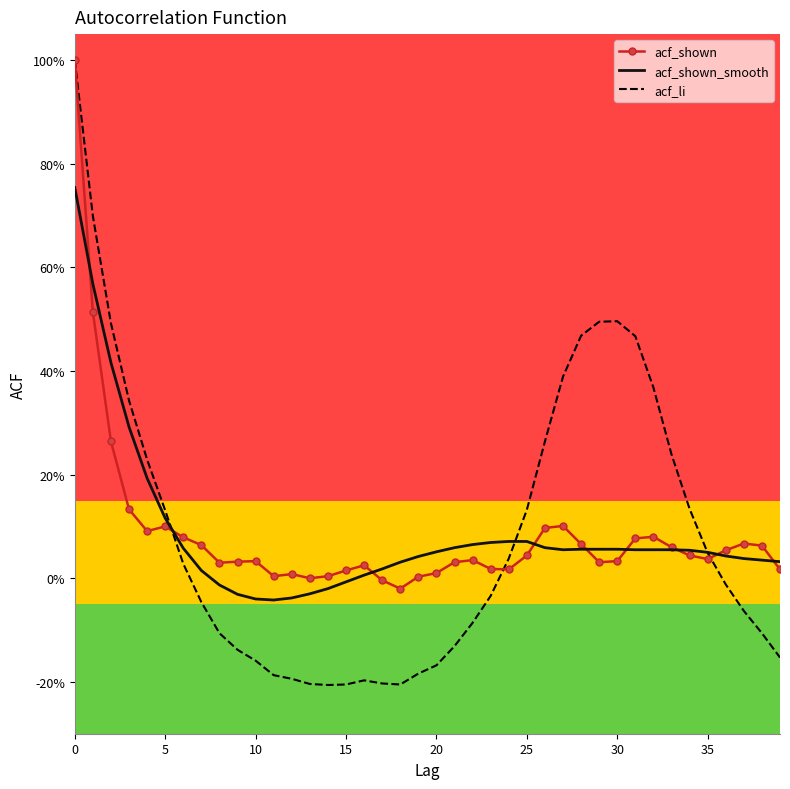

Does the chart have visible grid lines?

No